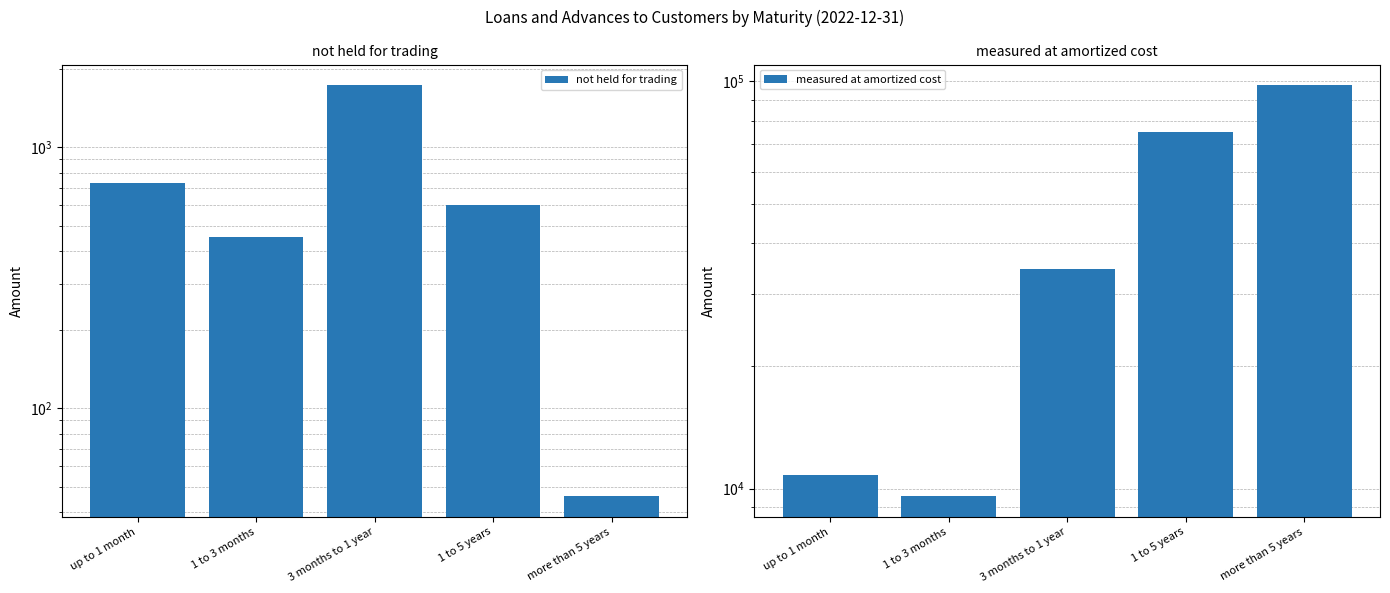

How many categories are shown in the chart?

5